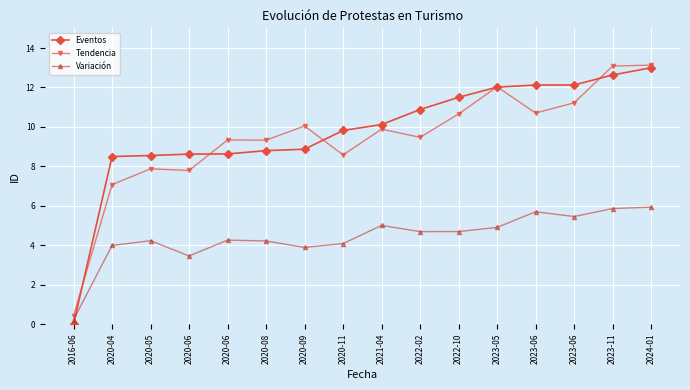

How many lines are shown in the chart?

3